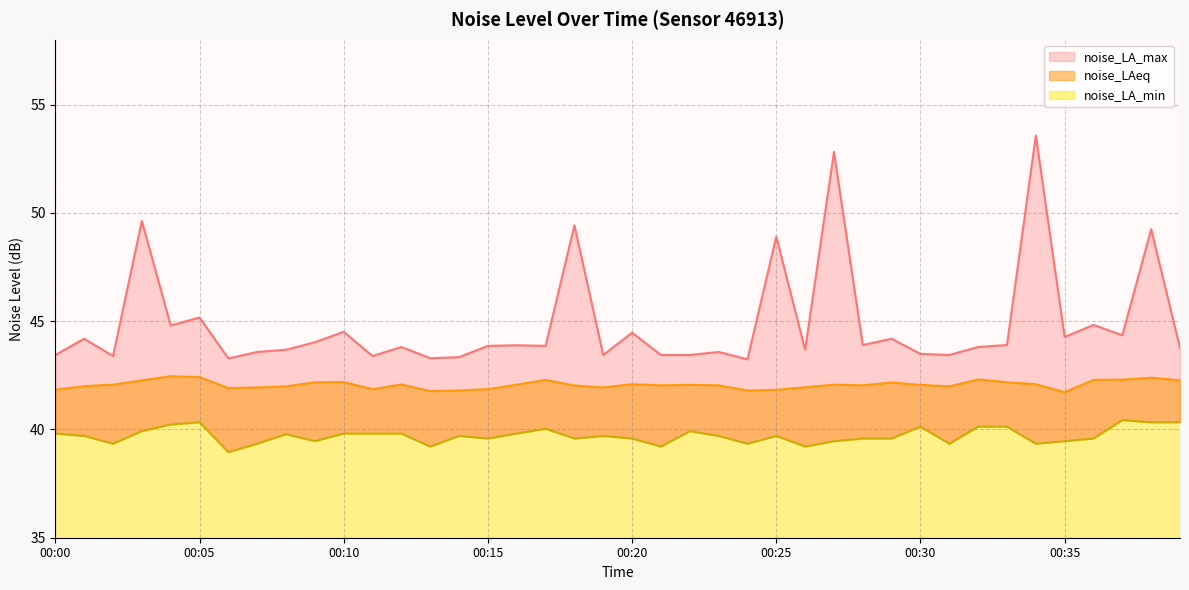

At how many categories does at least one series exceed 39?

40